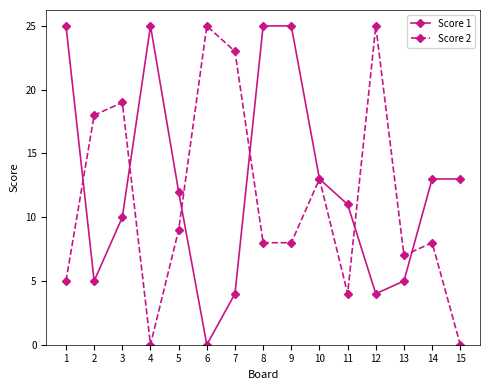

At which label is Score 2 closest to 12?

10